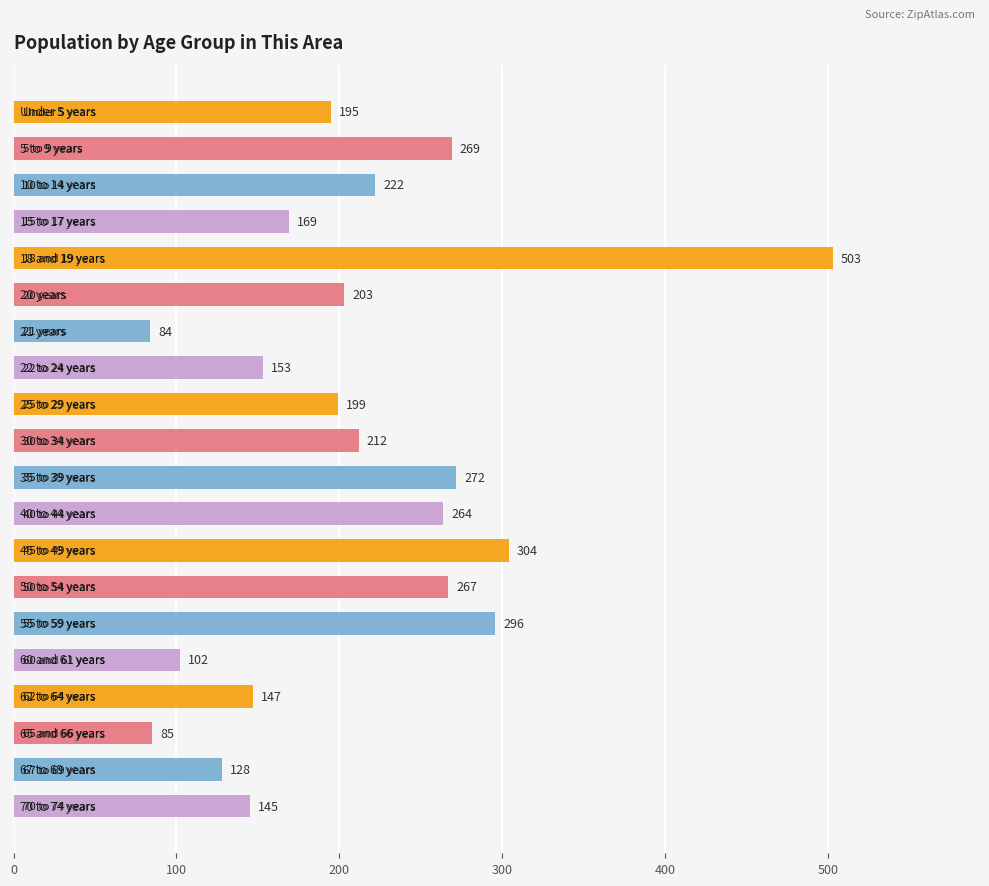

How many data points are less than 203?

10